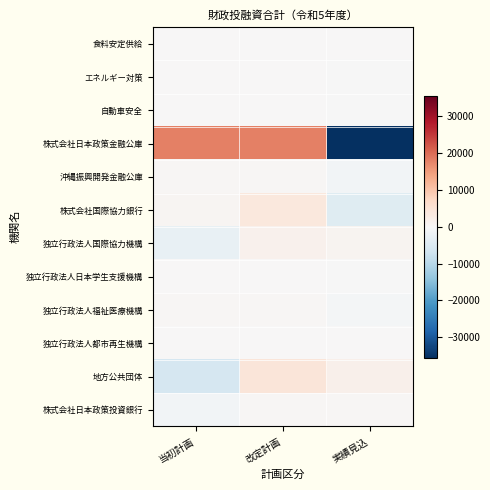

At which category is the sum across all series the highest?

改定計画